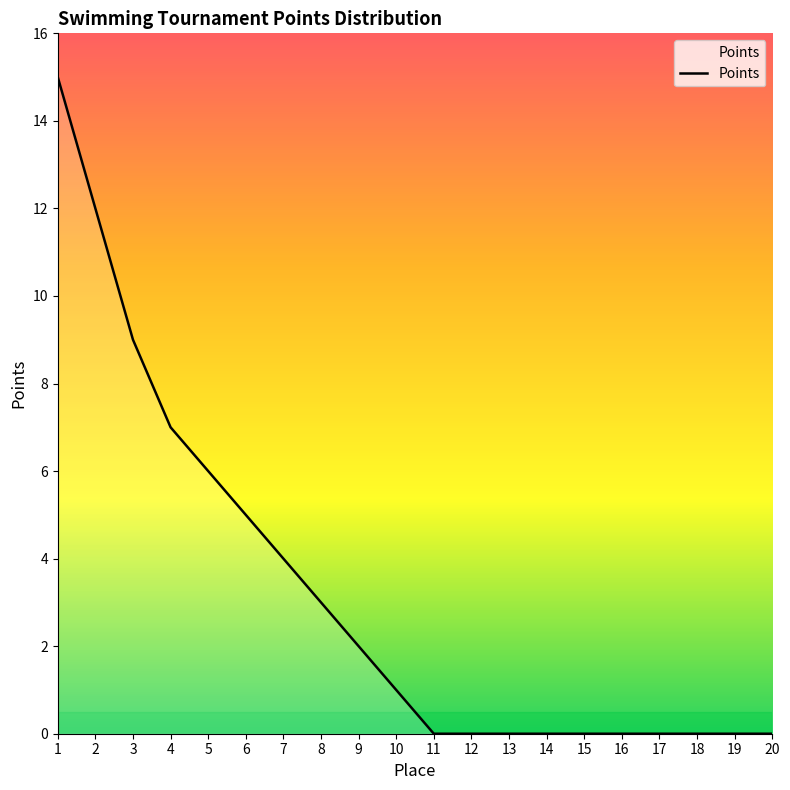

Is it true that the value at 9 is 3?

False